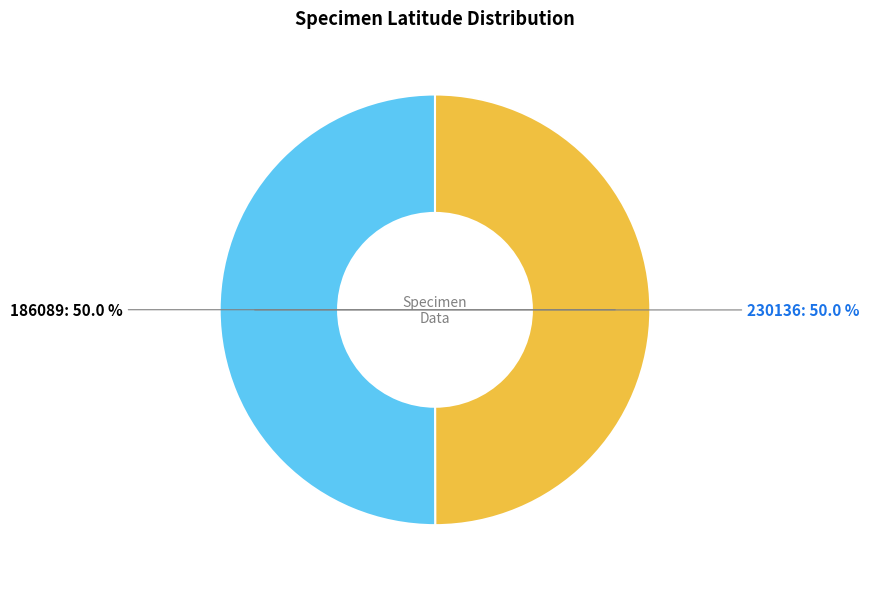

Combined, what portion of the pie is 230136 and 186089?

100.0%